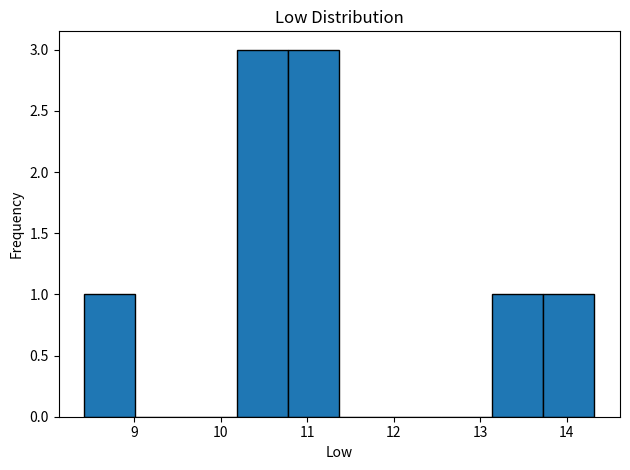

Reading left to right, transcribe this chart: for each bar, give the range it covers on the x-axis and its height. Neither the bar edges nor the heights are printed on the chart, so give them approximately, as read against the axes.

8.42 to 9.01: 1
9.01 to 9.60: 0
9.60 to 10.19: 0
10.19 to 10.78: 3
10.78 to 11.37: 3
11.37 to 11.96: 0
11.96 to 12.55: 0
12.55 to 13.14: 0
13.14 to 13.73: 1
13.73 to 14.32: 1